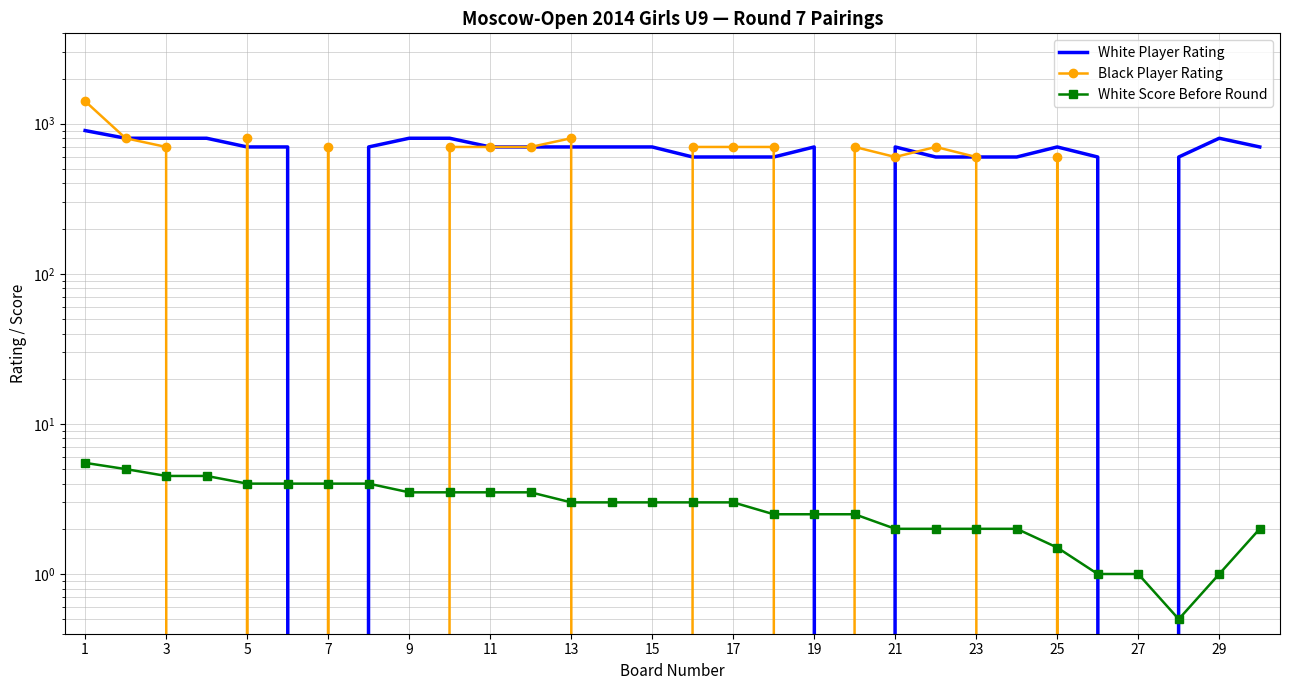

After their last crossing, which series has the higher values: White Player Rating or White Score Before Round?

White Player Rating